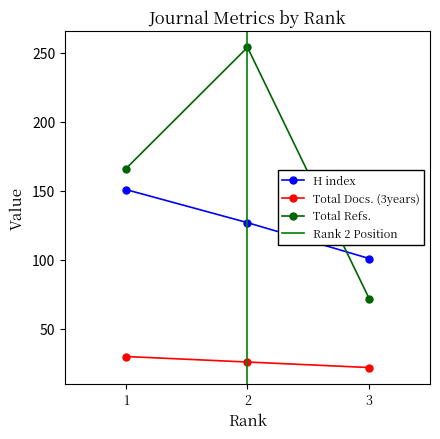

Reading left to right, transcribe all the data shown in this chart.

H index: 3=101	2=127	1=151
Total Docs. (3years): 3=22	2=26	1=30
Total Refs.: 3=72	2=254	1=166